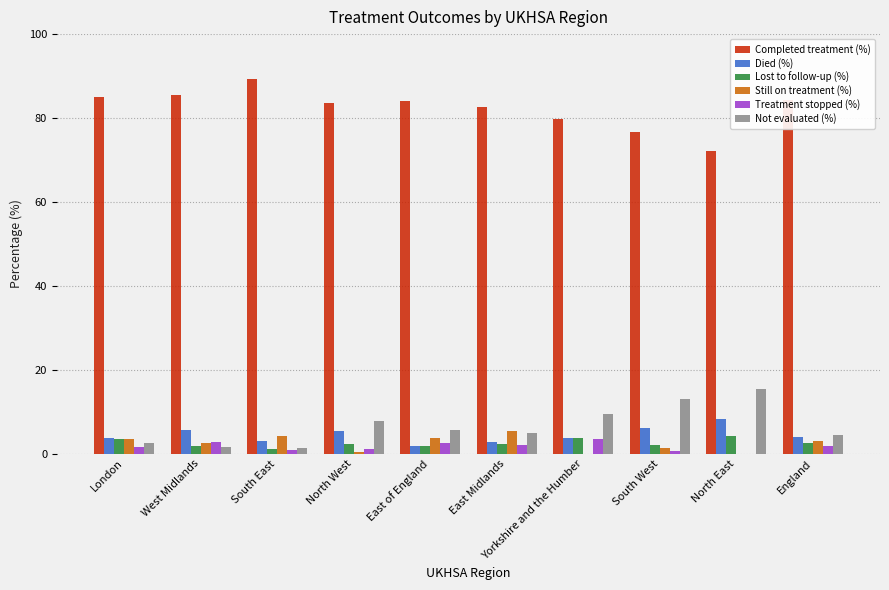

What is the total value across all series at North West?

100.2